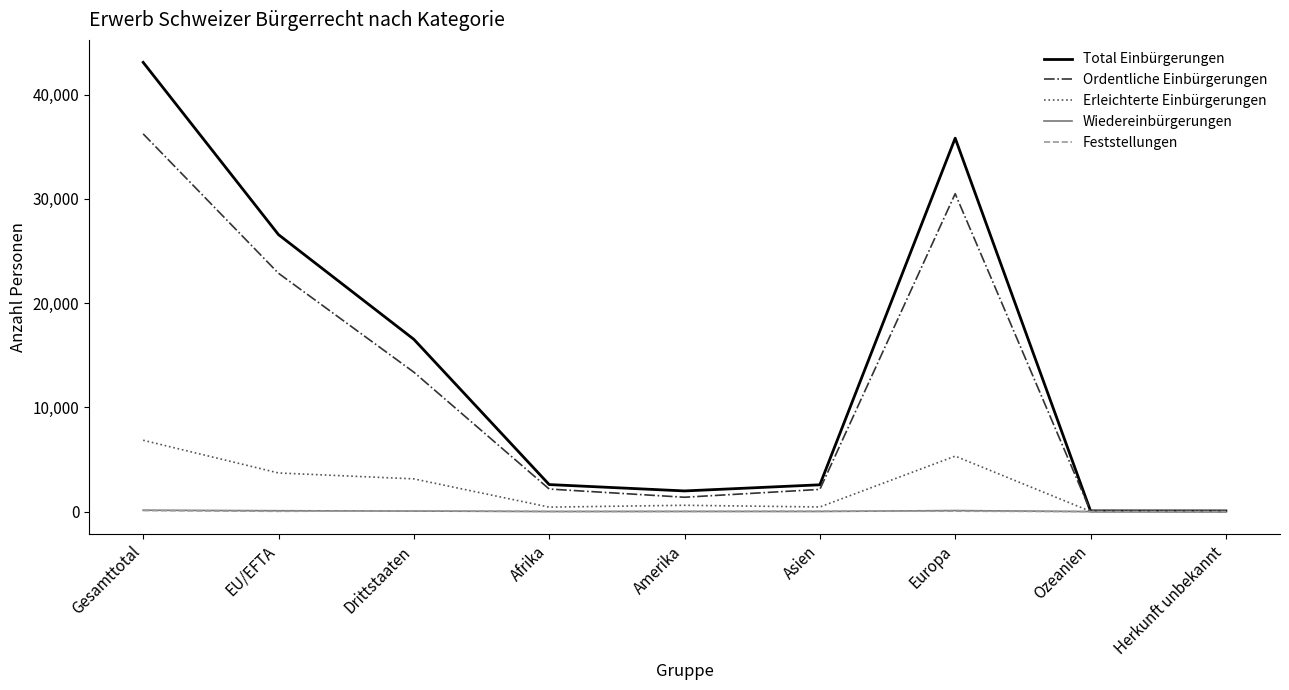

Is the value of Total Einbürgerungen at Ozeanien greater than the value of Erleichterte Einbürgerungen at Europa?

No